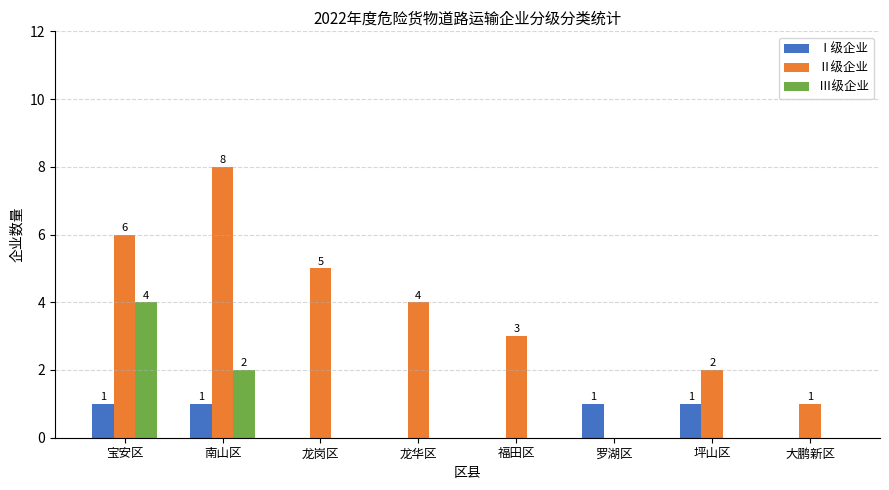

What value does the Ⅱ级企业 series have at 福田区?

3